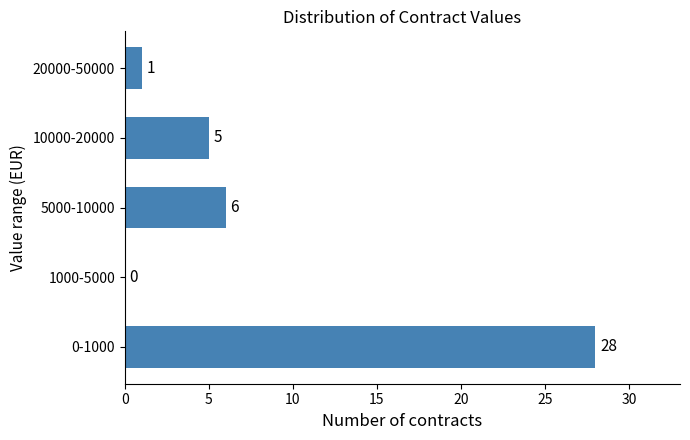

Reading top to bottom, extract all data points from this chart.

20000-50000=1	10000-20000=5	5000-10000=6	1000-5000=0	0-1000=28